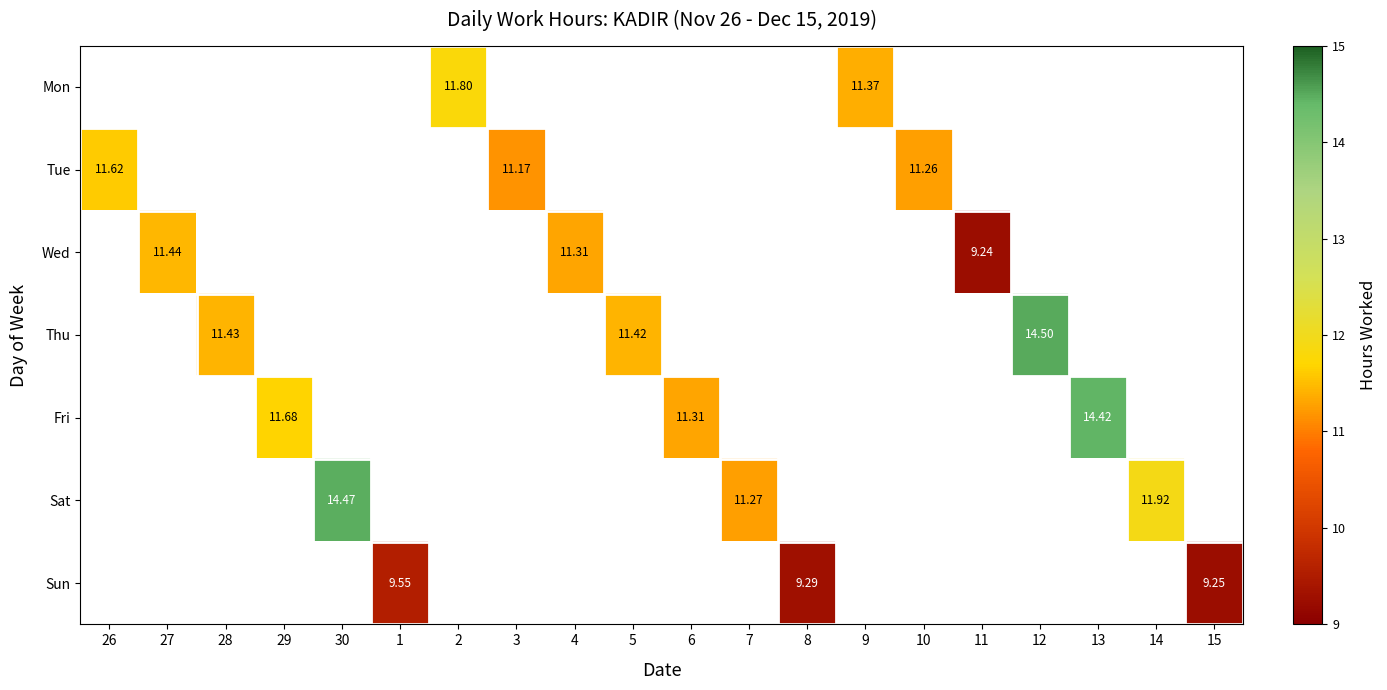

Is the value of Sun at 15 greater than the value of Tue at 26?

No